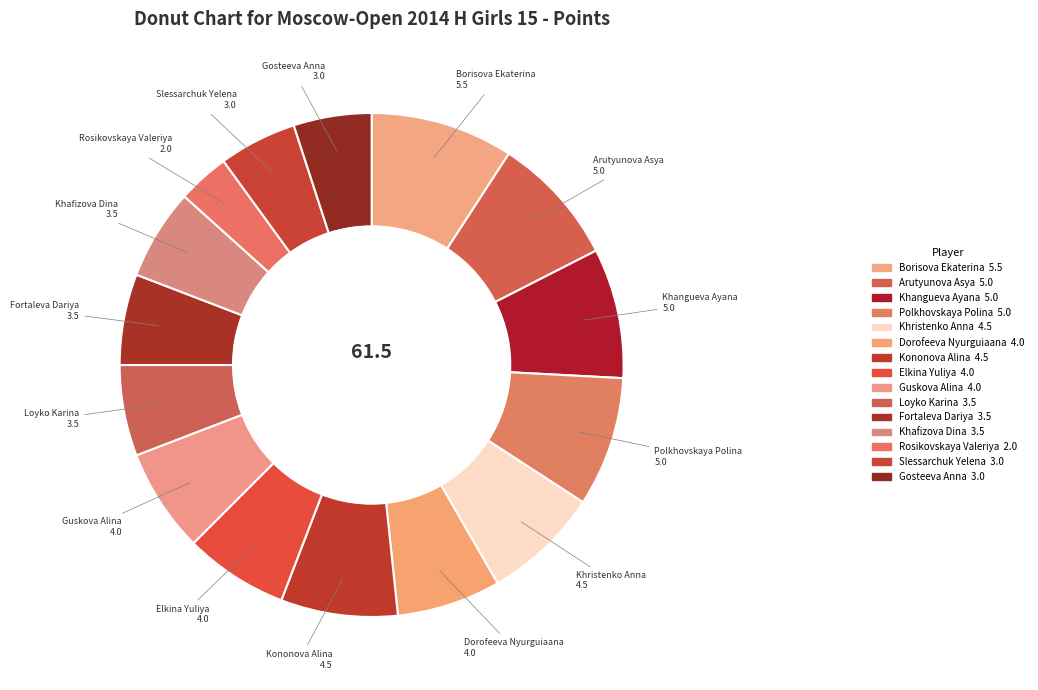

Is there a majority slice in this chart?

No